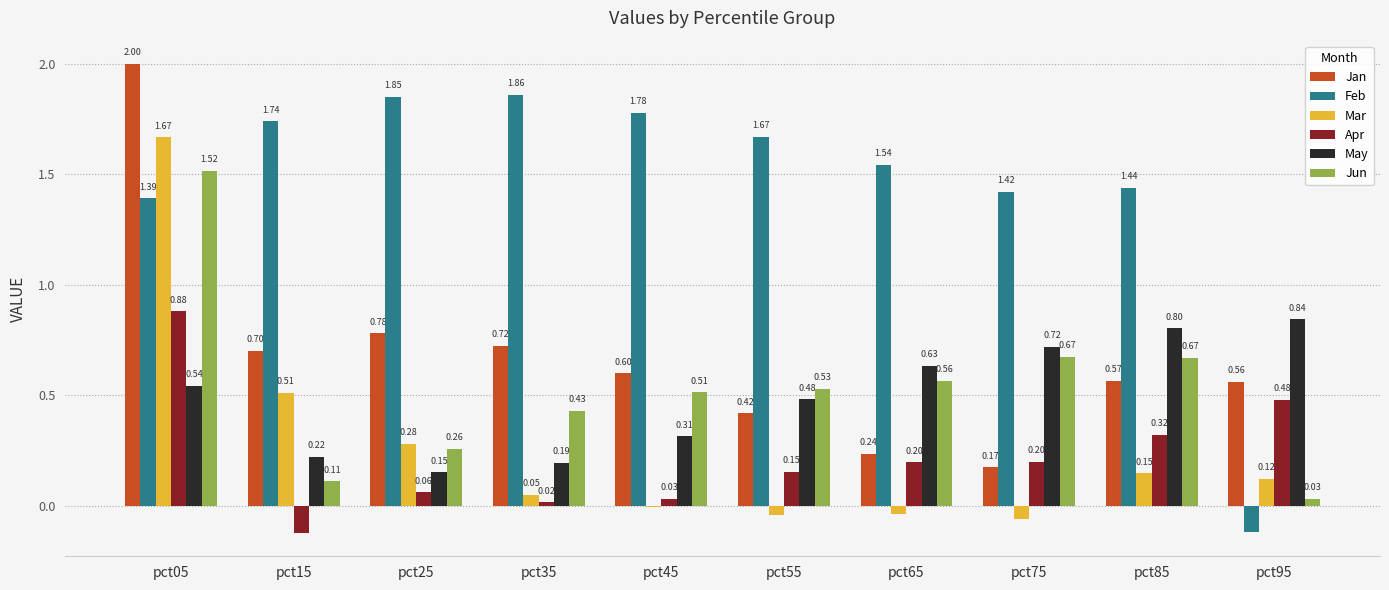

What is the value of the Jan bar at the 8th from the left?

0.2